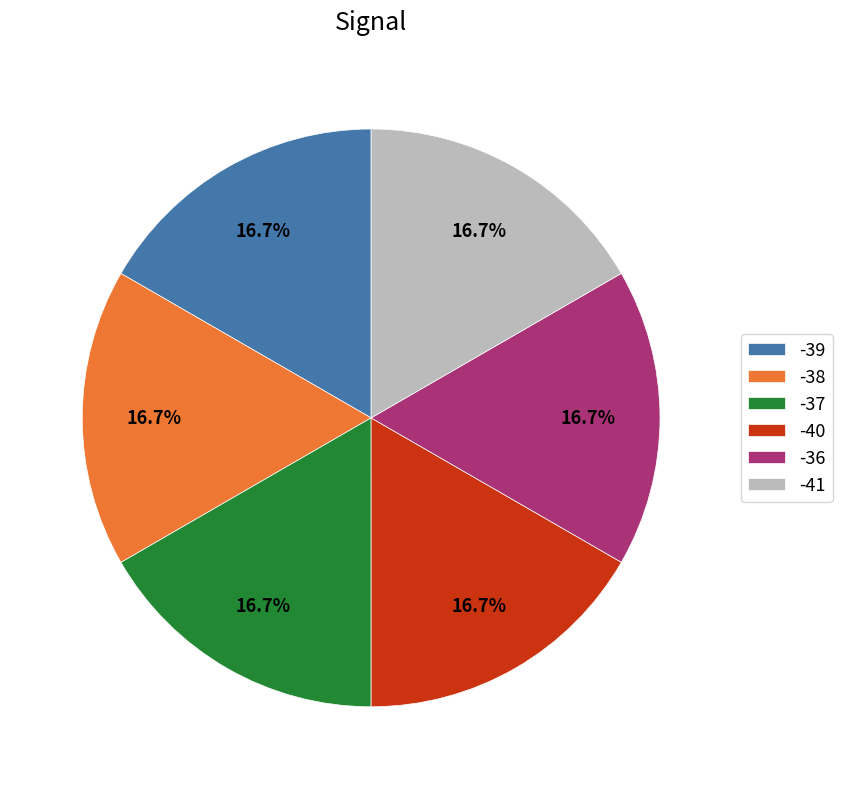

What is the ratio of the value at -39 to the value at -40?

1.0